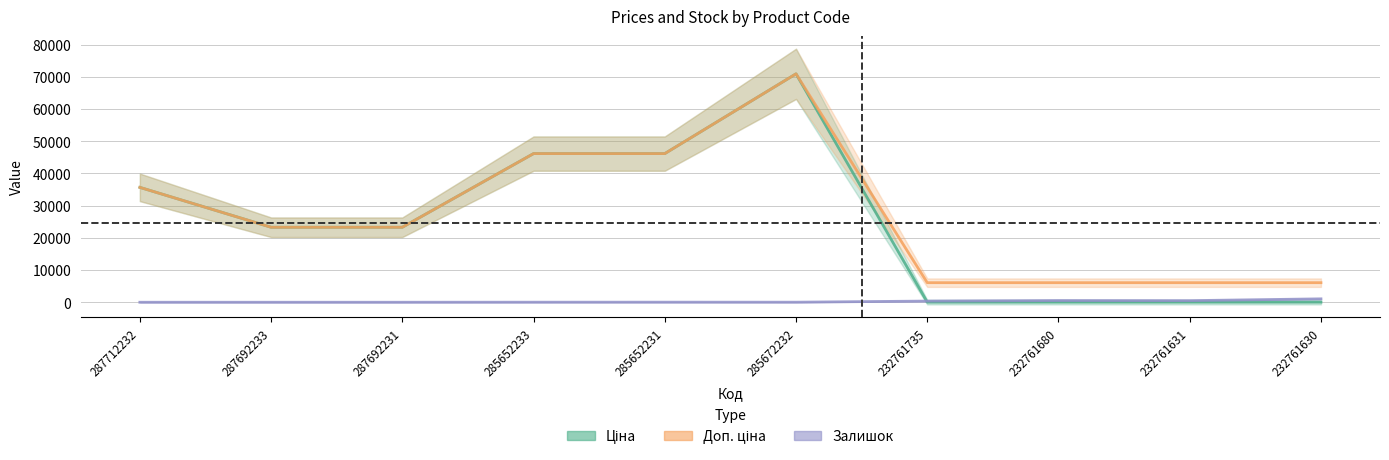

What is the label of the 8th point from the right?

287692231